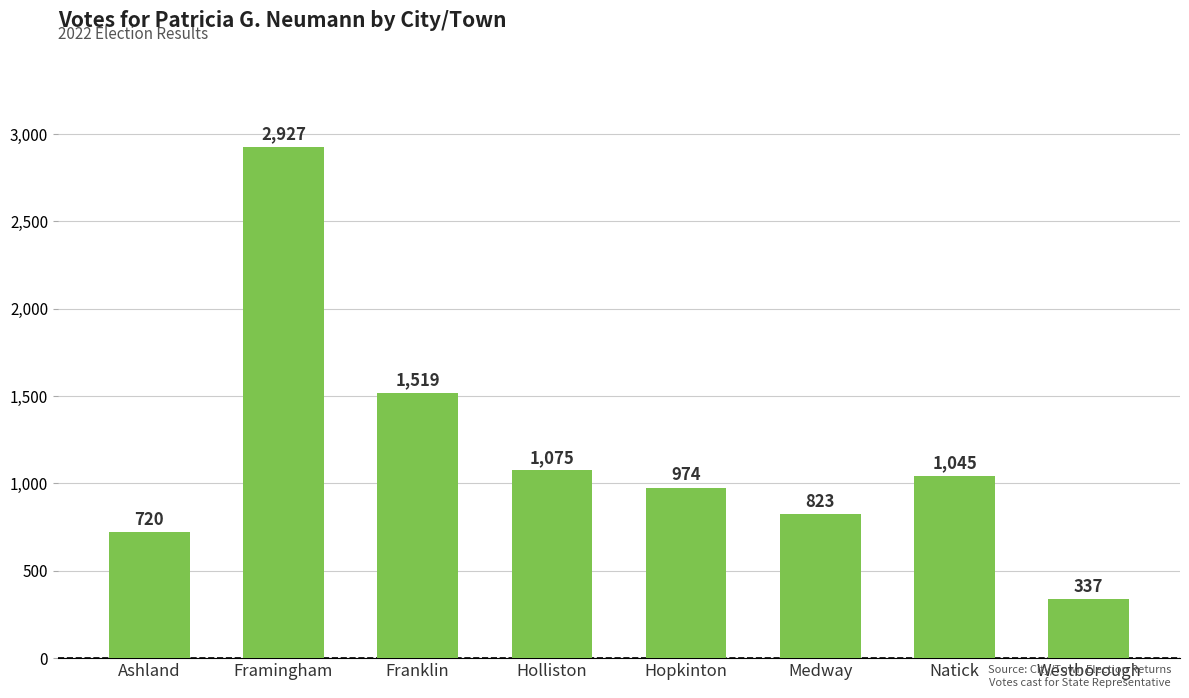

Reading left to right, what are all the values shown in this chart?

Ashland=720	Framingham=2927	Franklin=1519	Holliston=1075	Hopkinton=974	Medway=823	Natick=1045	Westborough=337